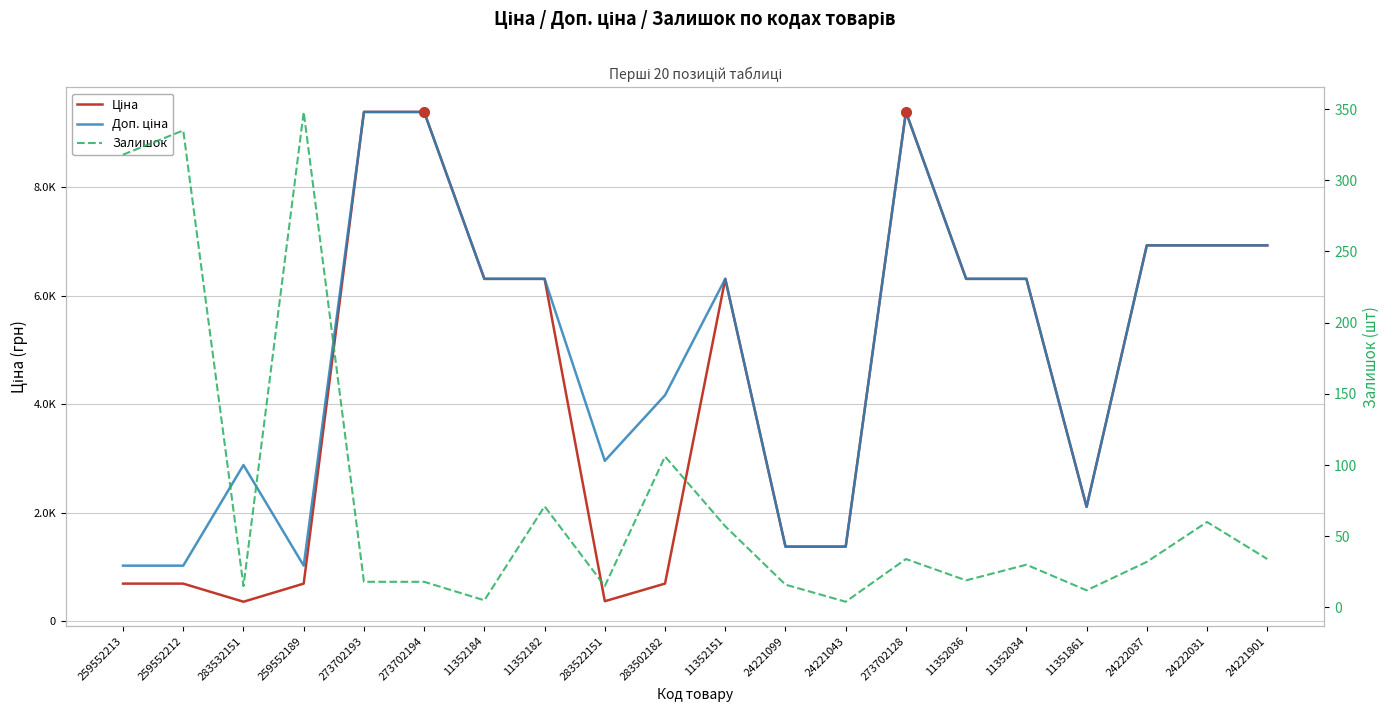

True or false: Залишок has more than 1 points higher than both neighbors.

True